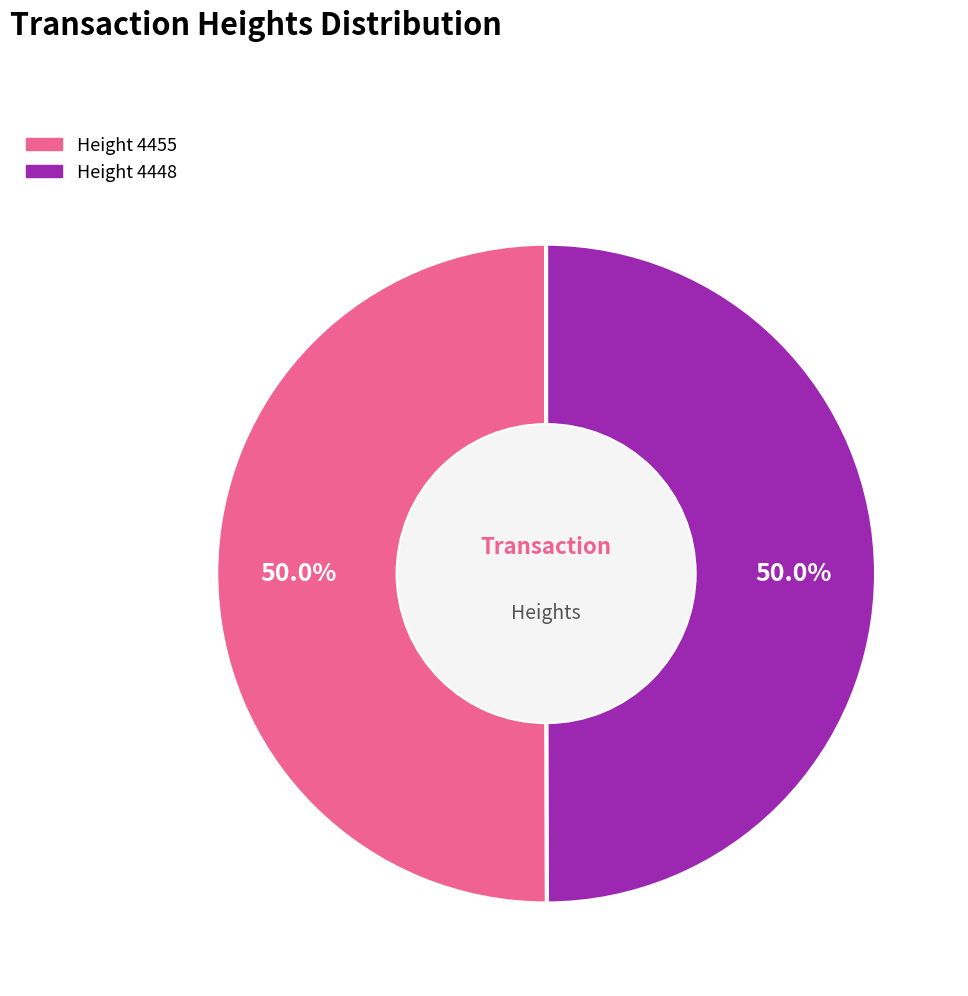

Combined, do Height 4455 and Height 4448 account for over 50%?

Yes